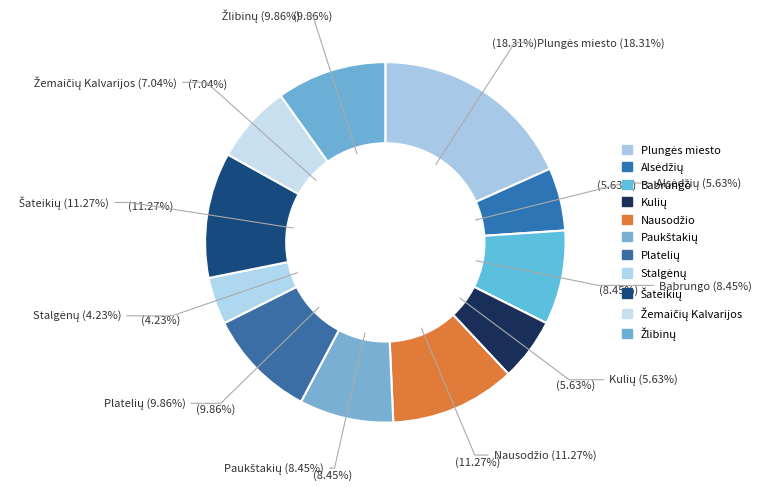

What is the ratio of the value at Stalgėnų to the value at Šateikių?

0.4